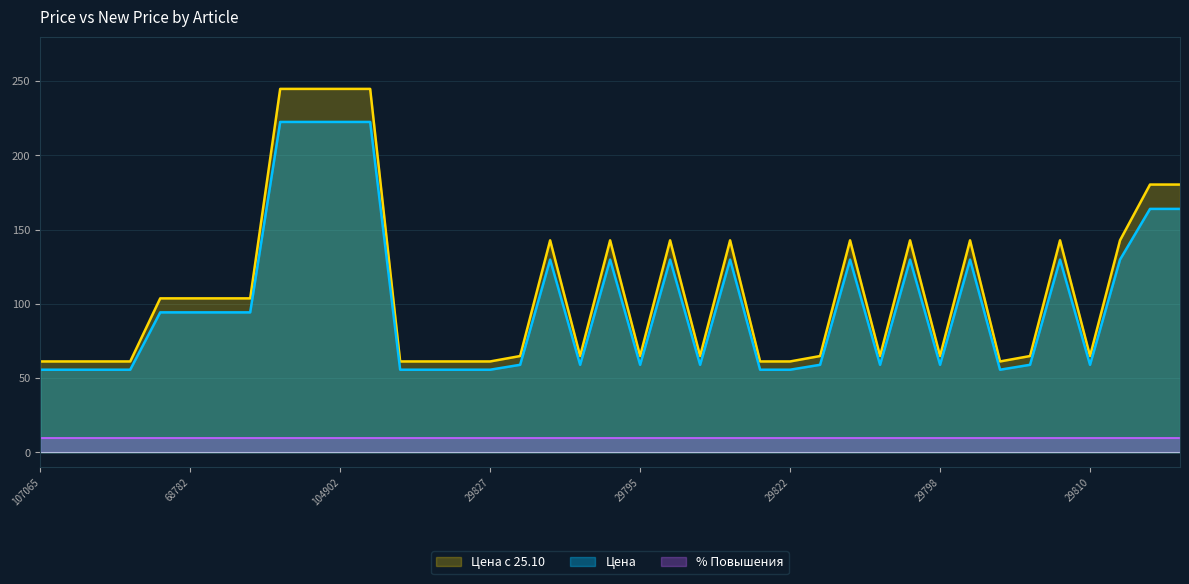

What is the sum of all Цена values?

3906.0